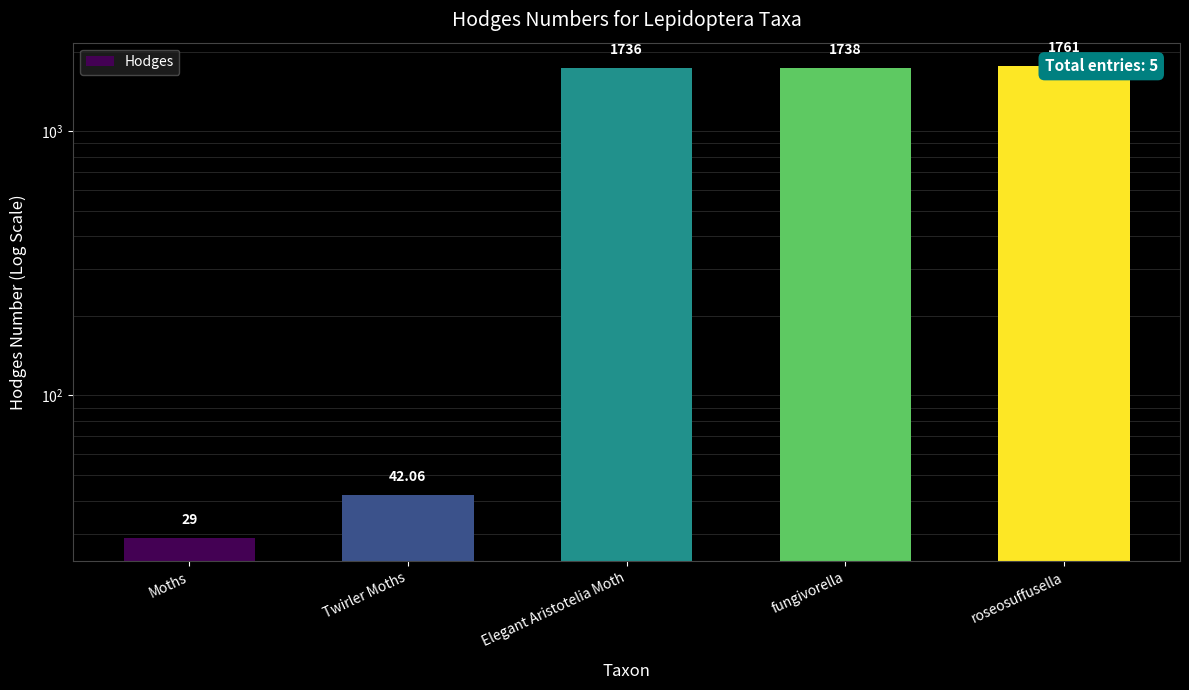

What is the smallest value displayed?

29.0